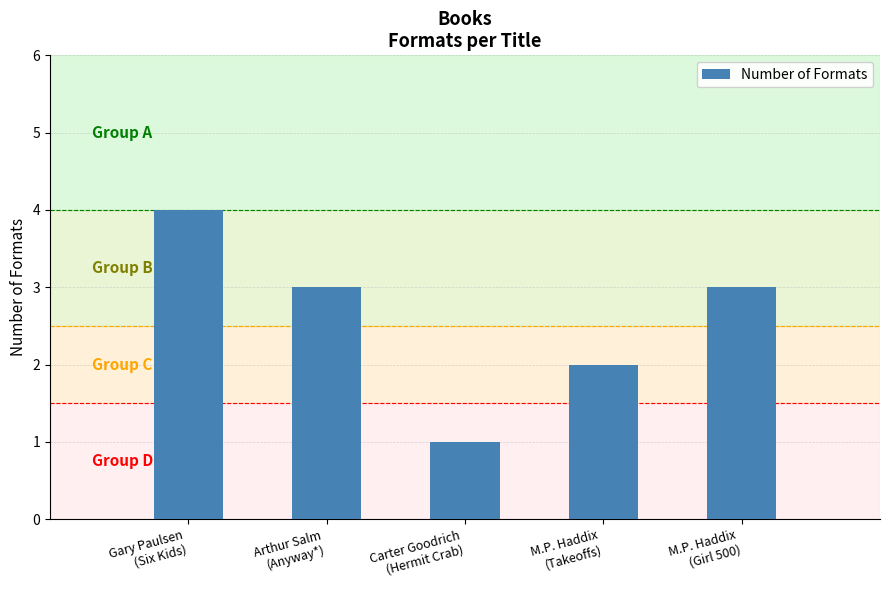

What position from the left is M.P. Haddix
(Takeoffs)?

4